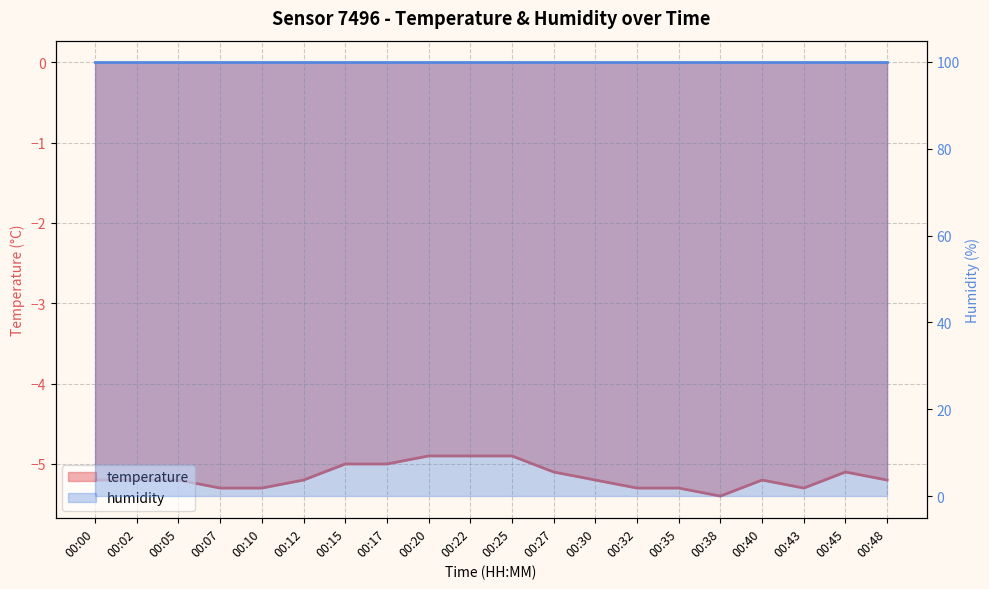

What is the greatest value displayed?

-4.9